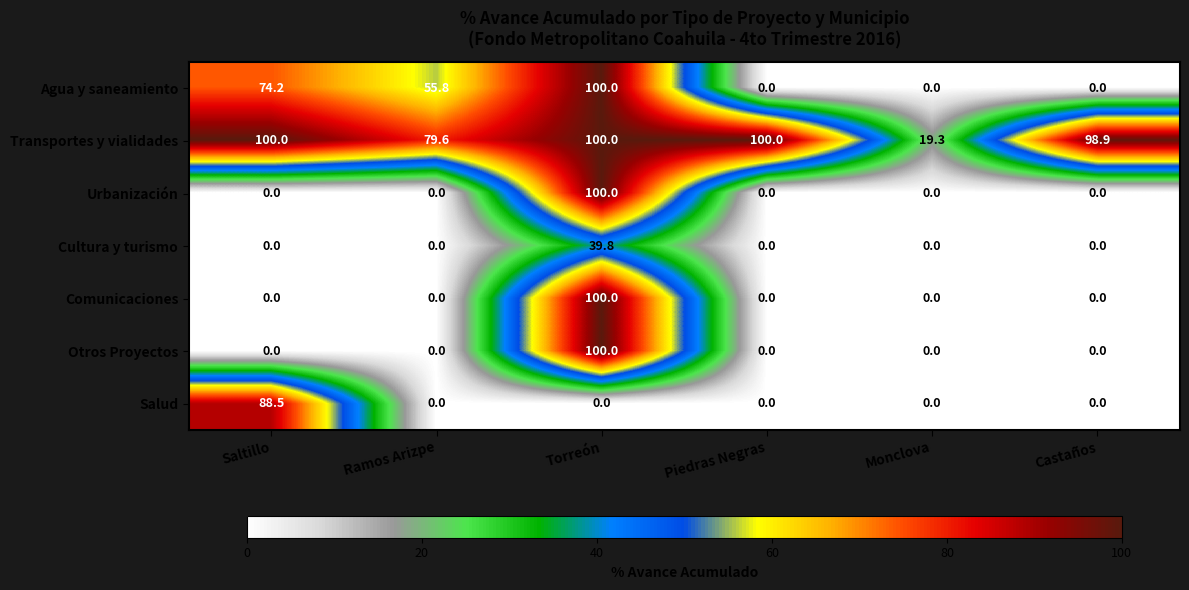

Where does the Agua y saneamiento series first go above 55?

Saltillo